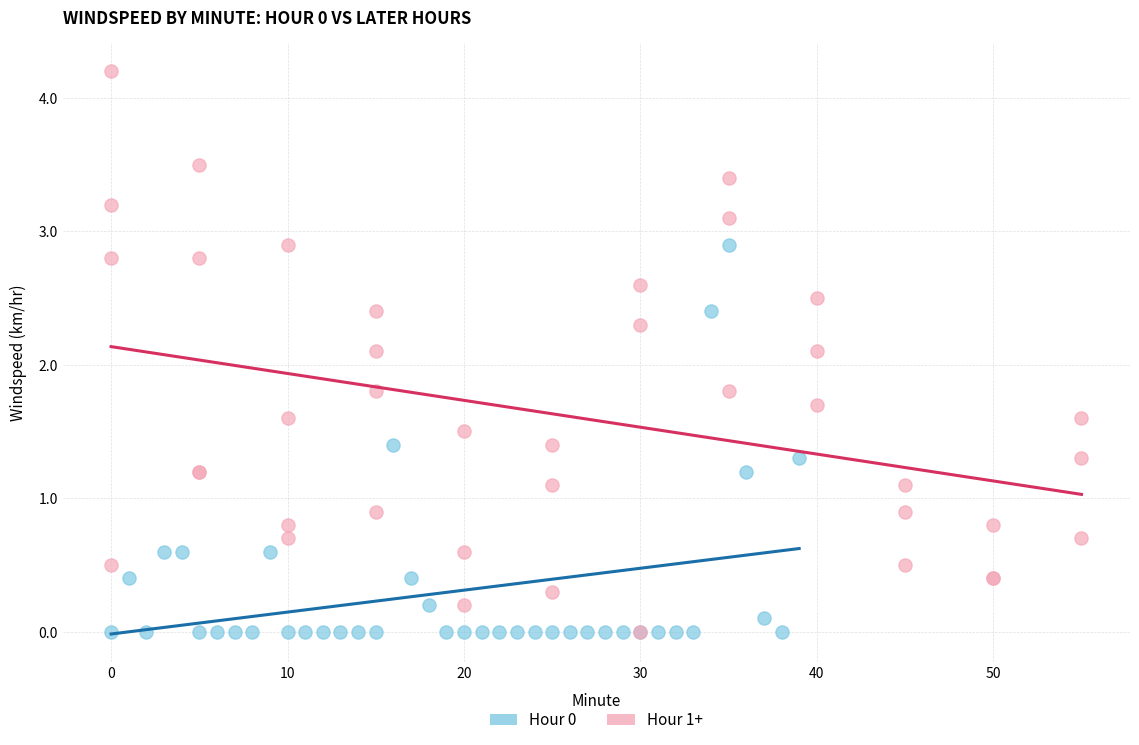

Which series has the widest spread of Y values?

Hour 1+